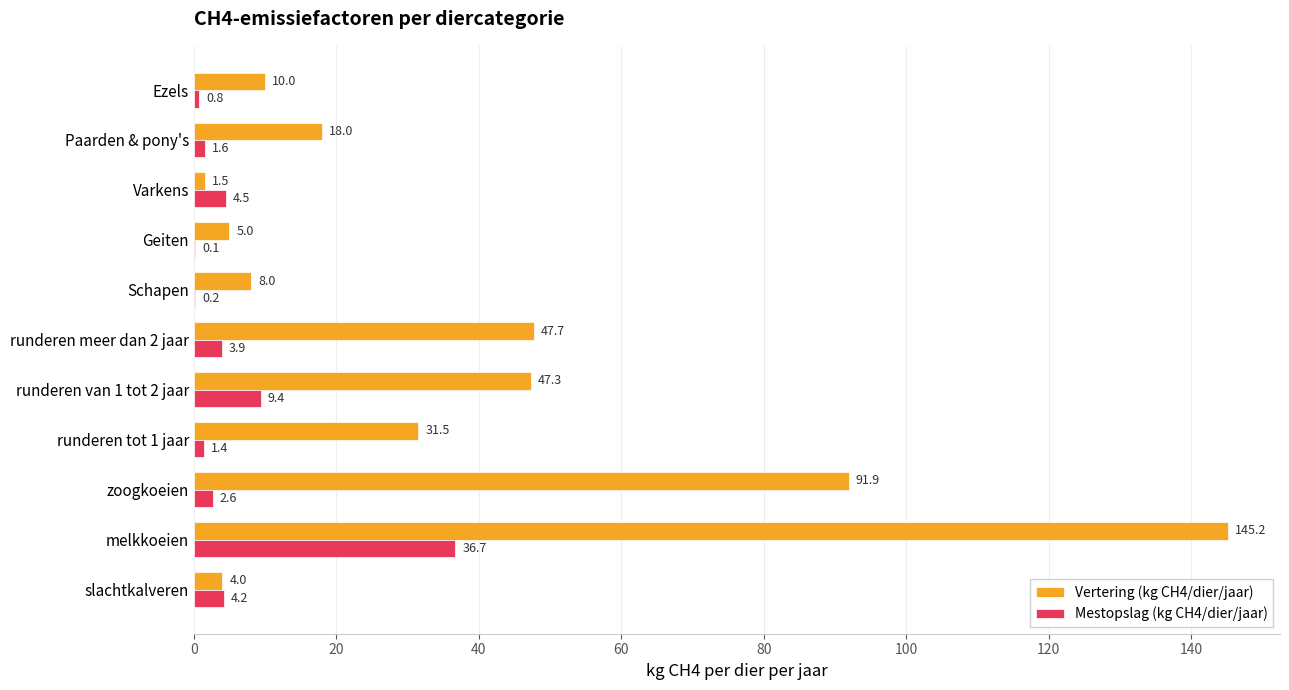

Which series changed the most between slachtkalveren and Paarden & pony's?

Vertering (kg CH4/dier/jaar)